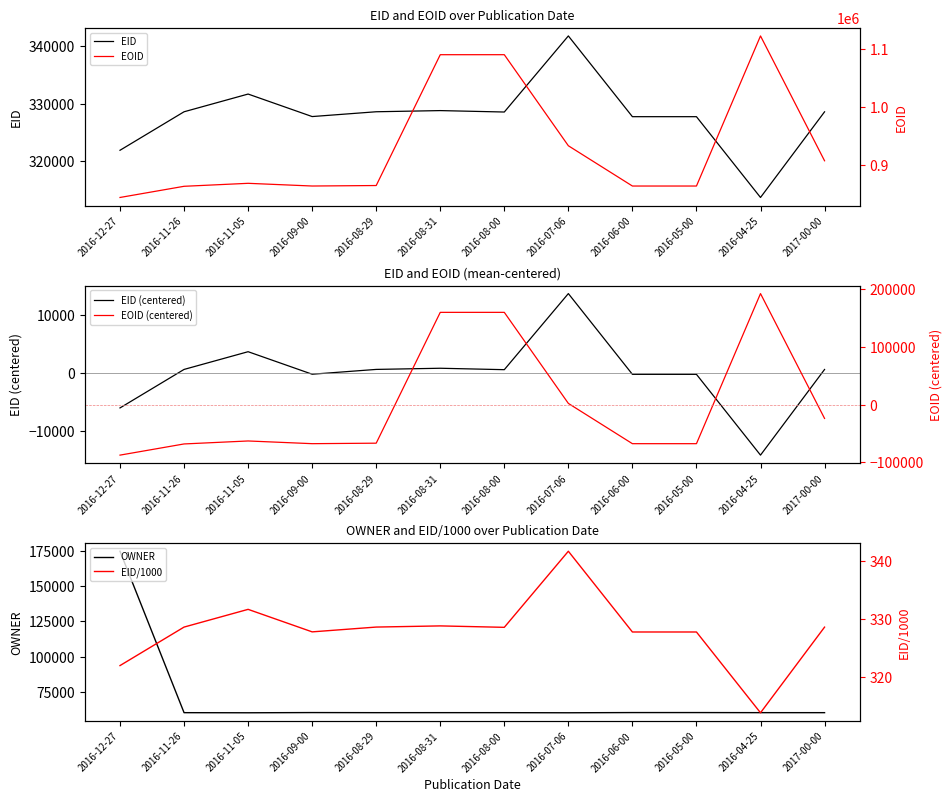

Does the chart display data point markers on the line(s)?

No